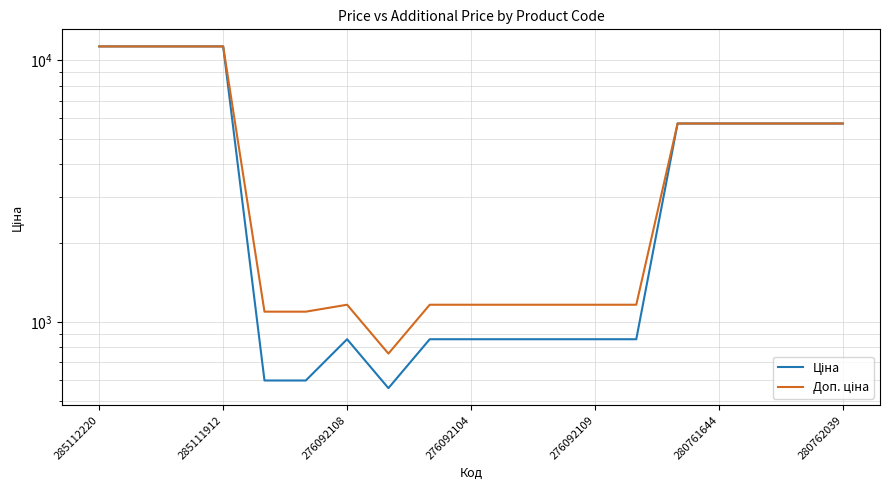

How many data points in Ціна are less than 857?

3